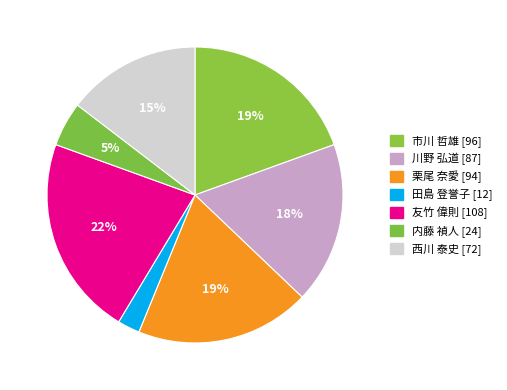

What percentage do 内藤 禎人 and 西川 泰史 together represent?

19.5%